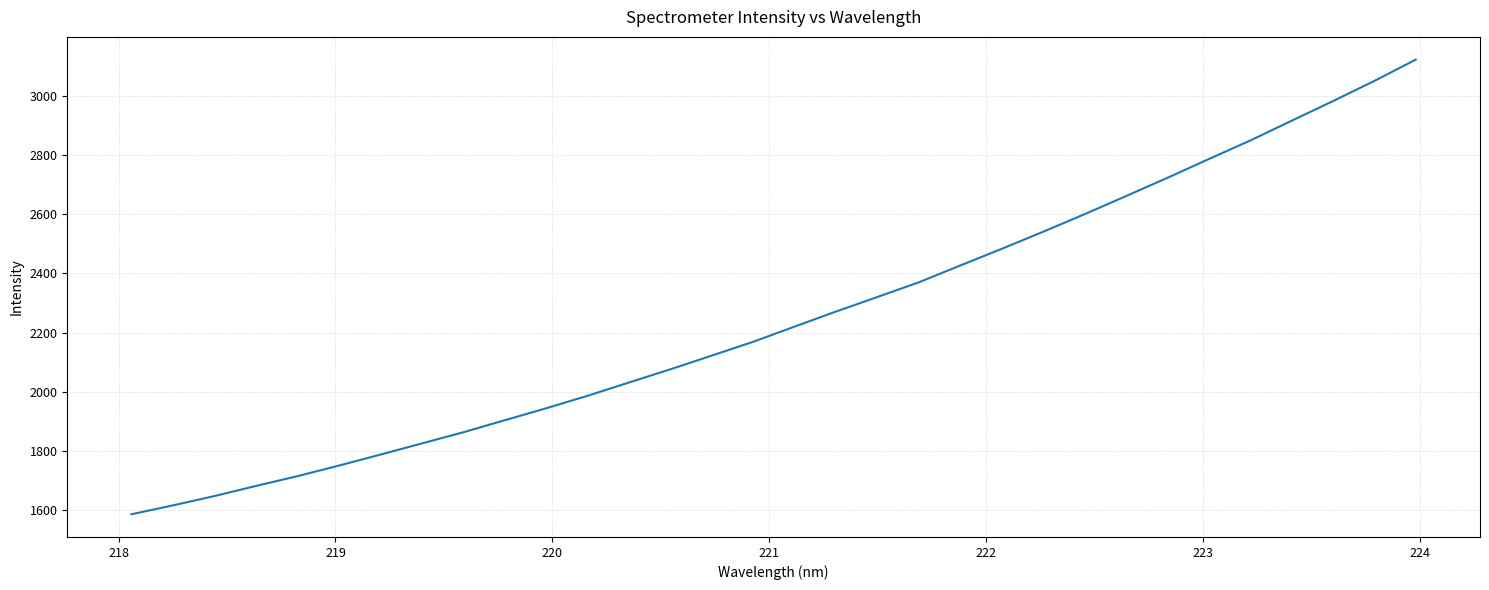

What is the difference between the maximum and minimum values?

1535.6